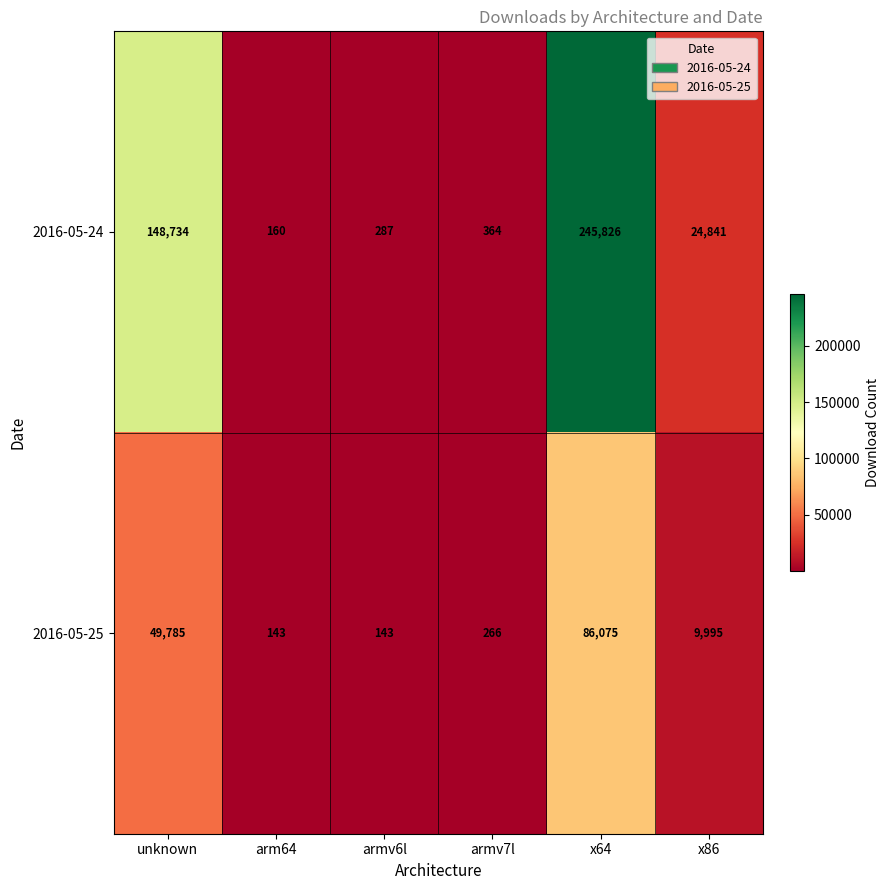

Count the number of data series in this chart.

2